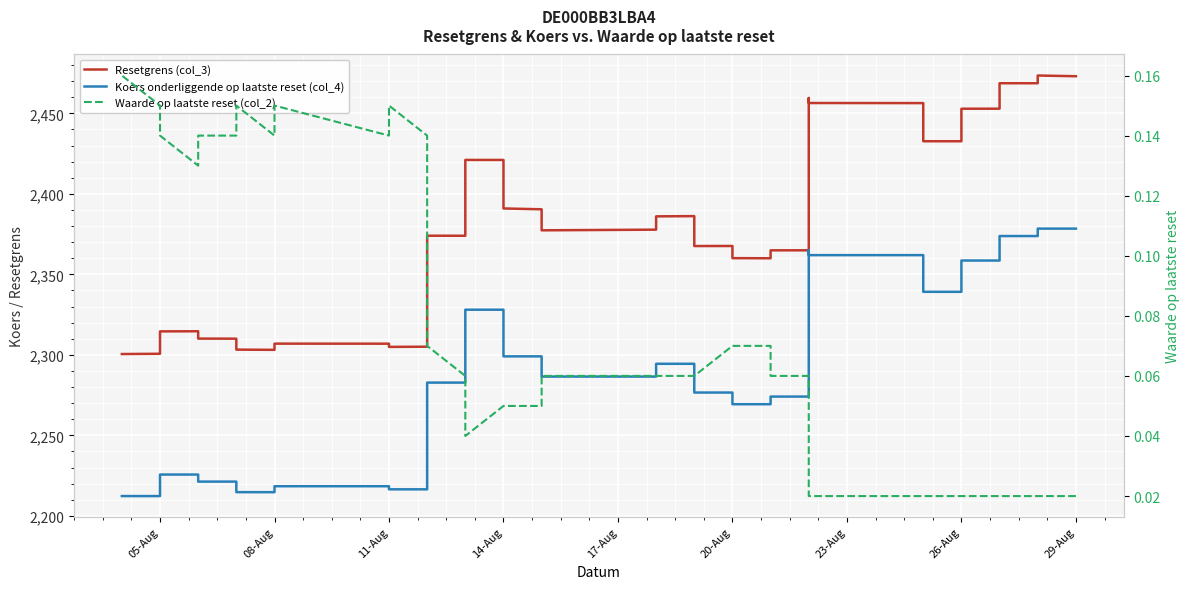

What is the difference between the maximum and minimum values in the Koers onderliggende op laatste reset (col_4) series?

166.1